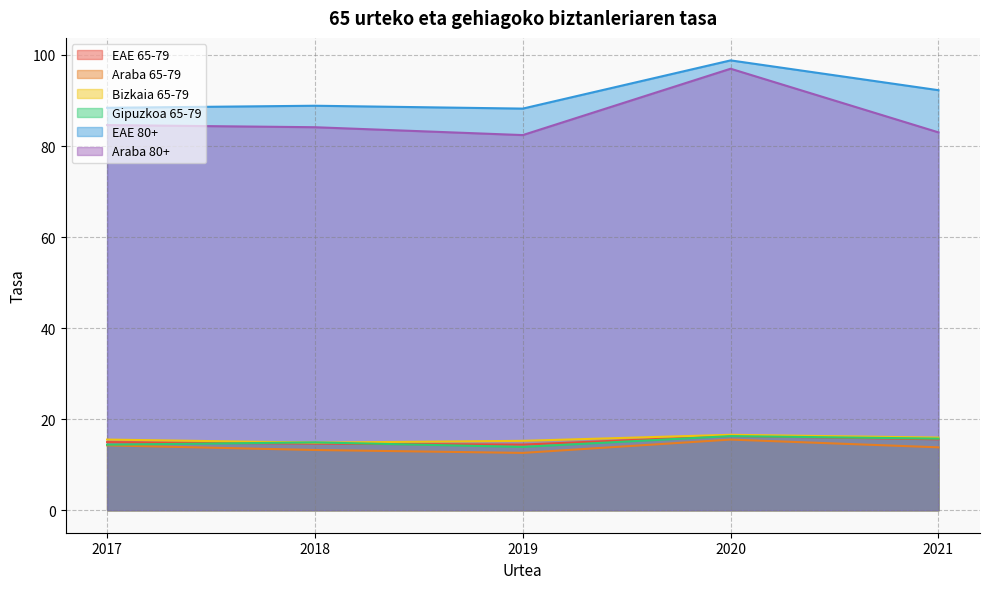

How many data points in Bizkaia 65-79 are less than 15?

1